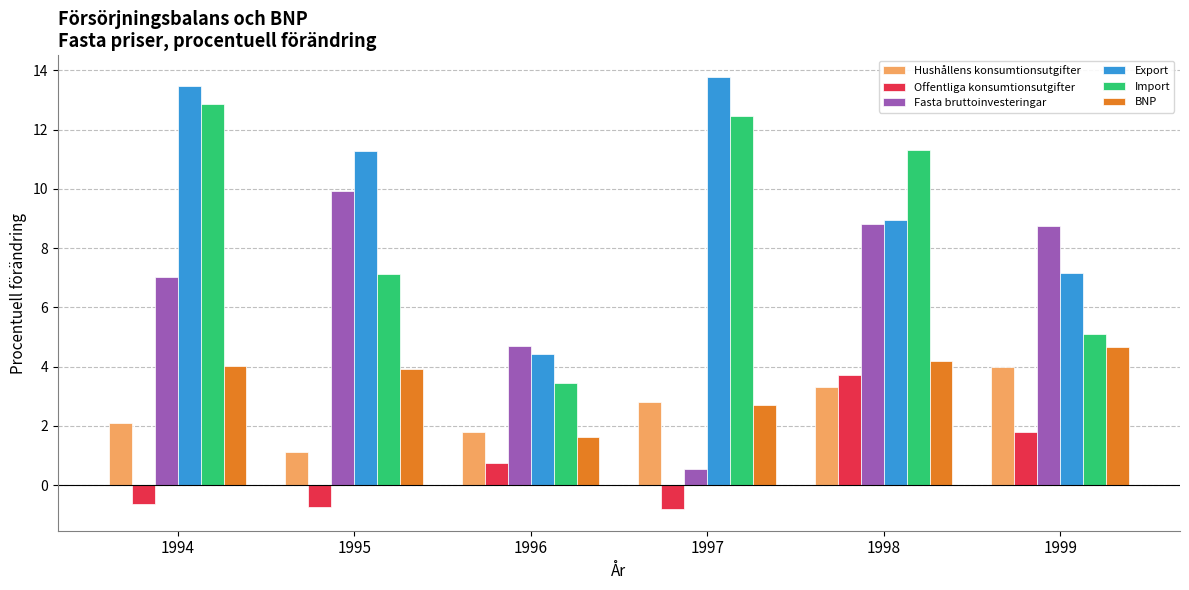

At 1999, list the series in order from smallest to largest.

Offentliga konsumtionsutgifter, Hushållens konsumtionsutgifter, BNP, Import, Export, Fasta bruttoinvesteringar